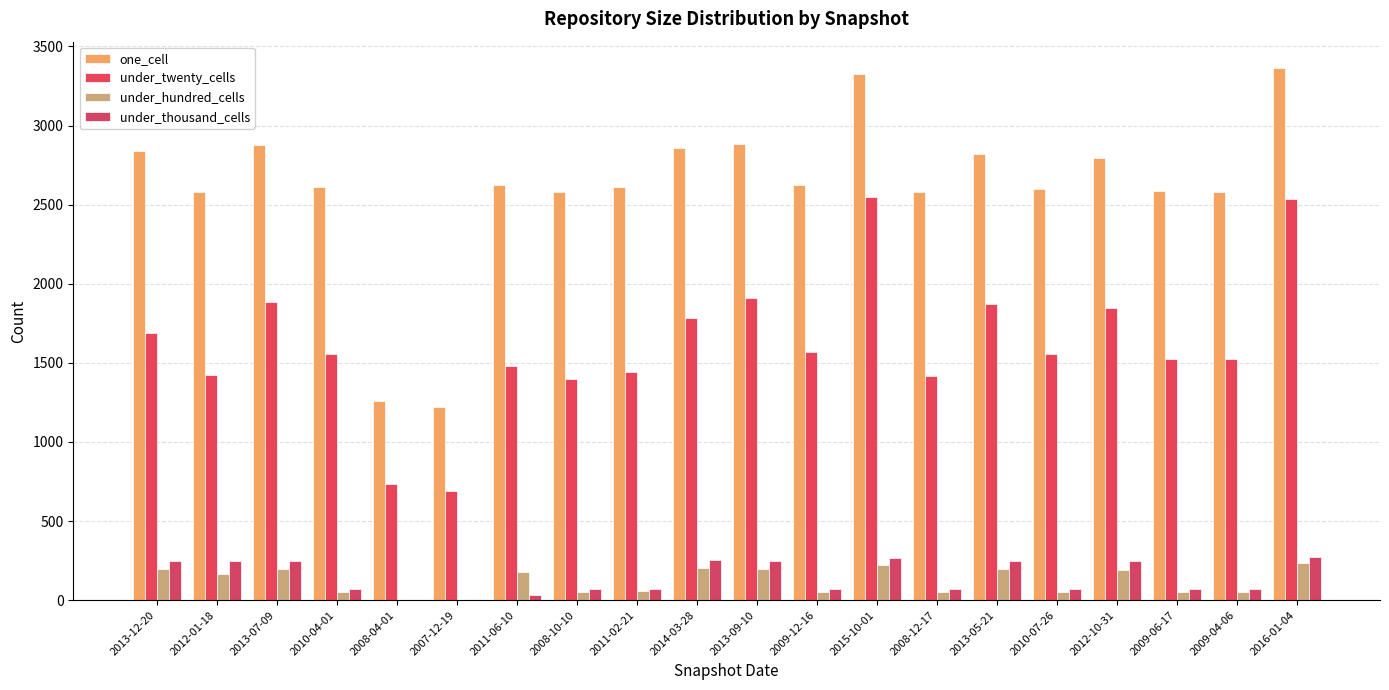

What is the value of the one_cell bar at the 20th from the left?

3362